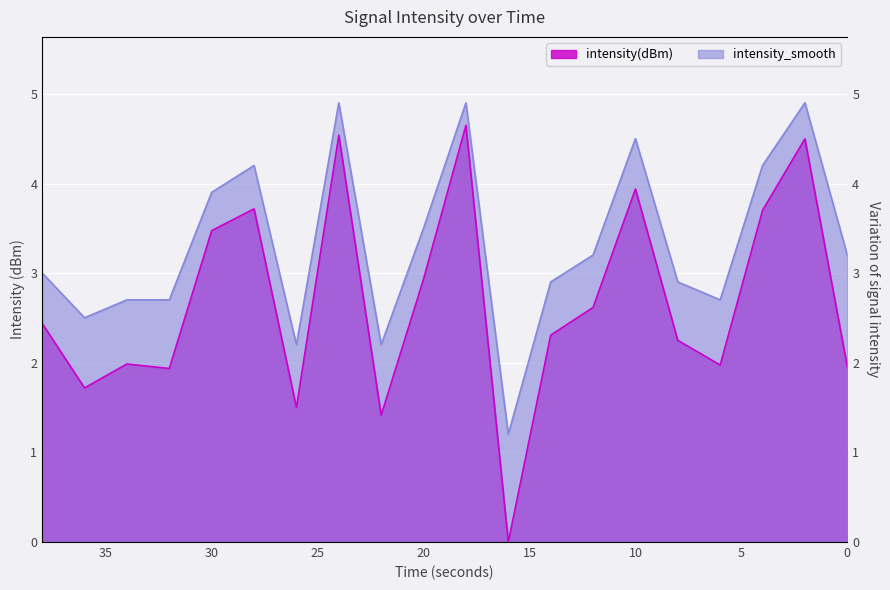

In intensity(dBm), how many points are lower than both neighbors (excluding endpoints)?

6